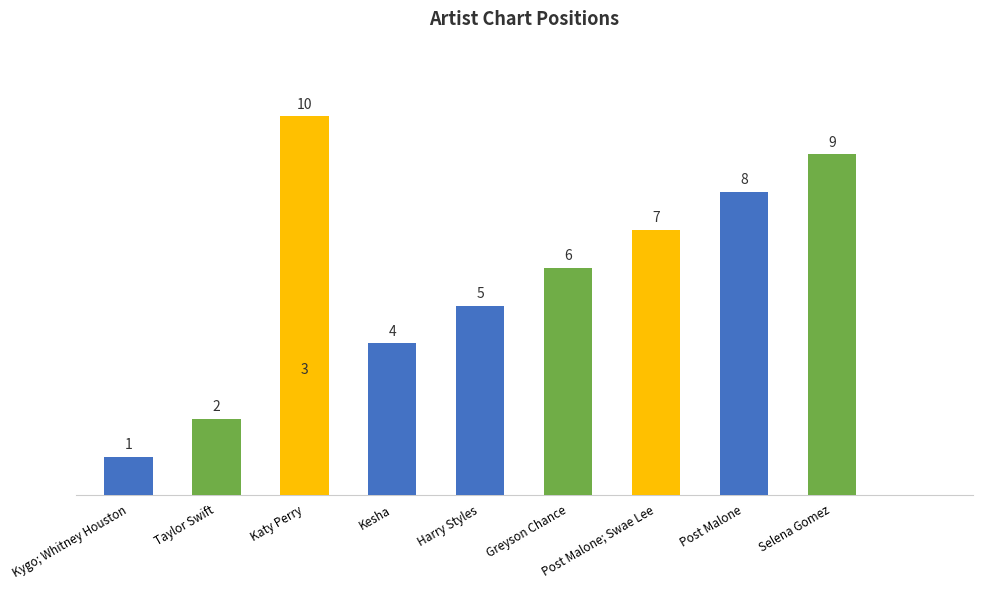

Does the chart contain stacked bars?

No